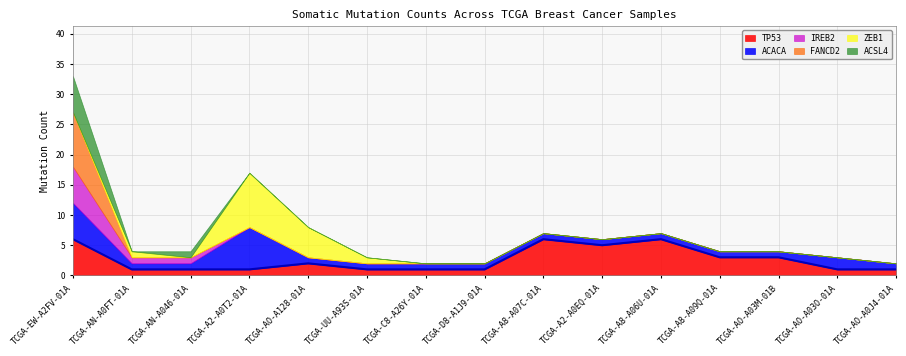

Between TCGA-A2-A0T2-01A and TCGA-AO-A128-01A, which series saw the biggest shift?

ACACA